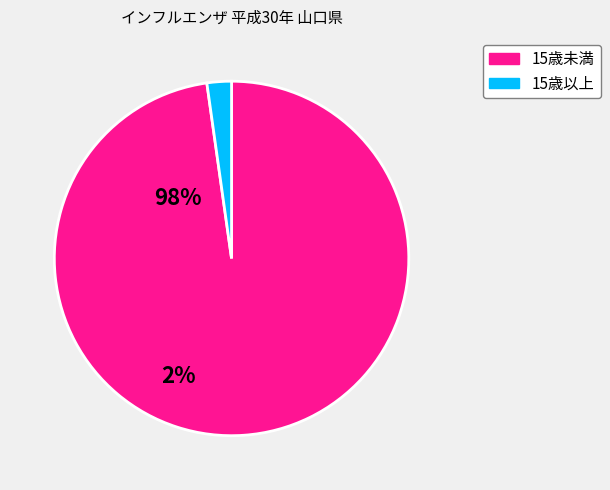

How many slices are in this pie chart?

2